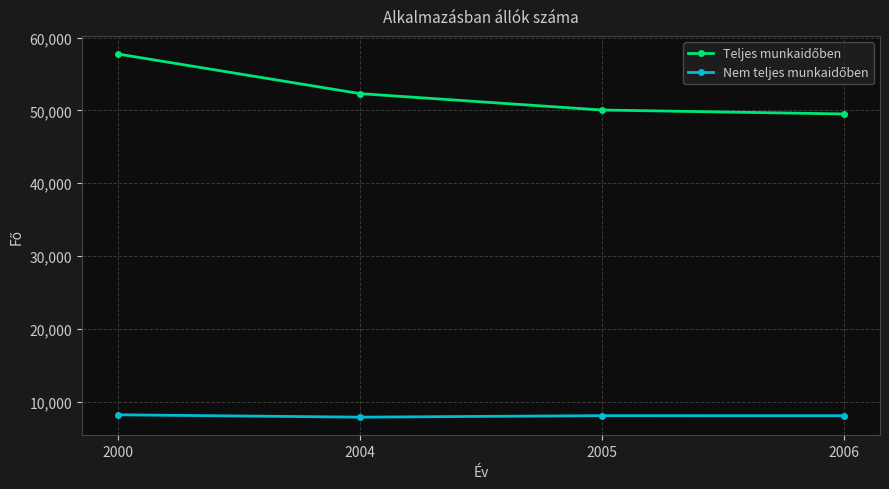

What is the total value across all series at 2004?

60179